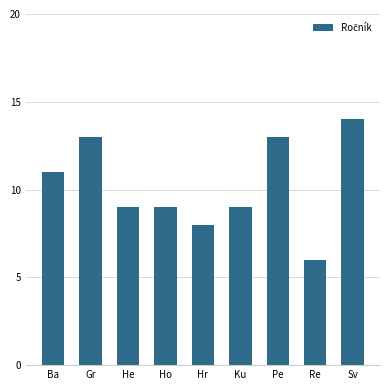

What is the label of the 8th bar from the right?

Gr